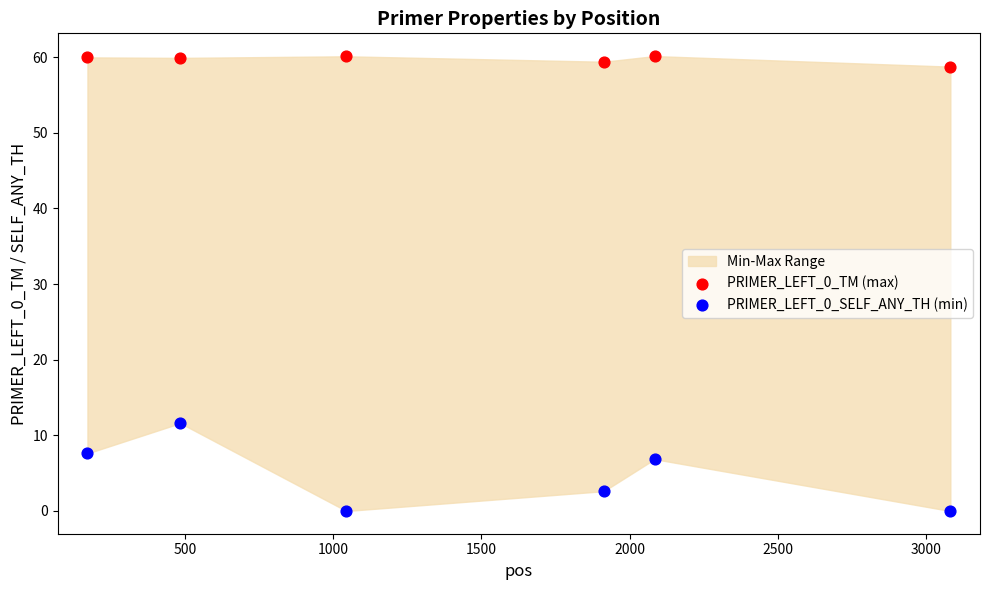

Which series contains the lowest Y value?

PRIMER_LEFT_0_SELF_ANY_TH (min)